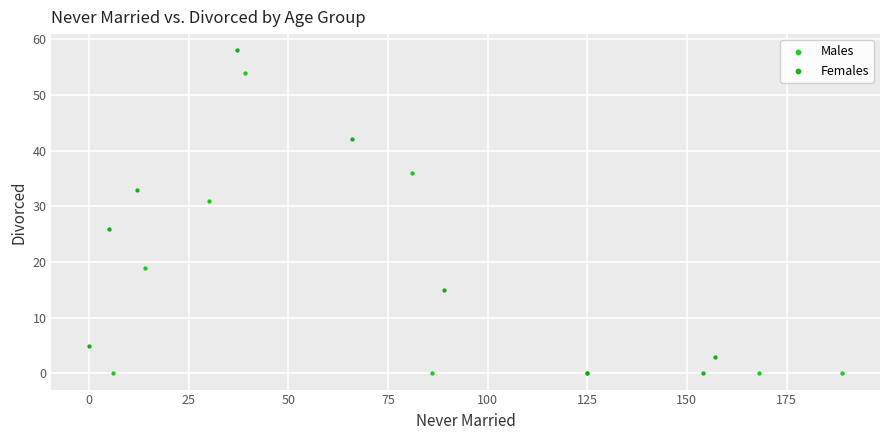

Which series reaches the maximum Y coordinate?

Females